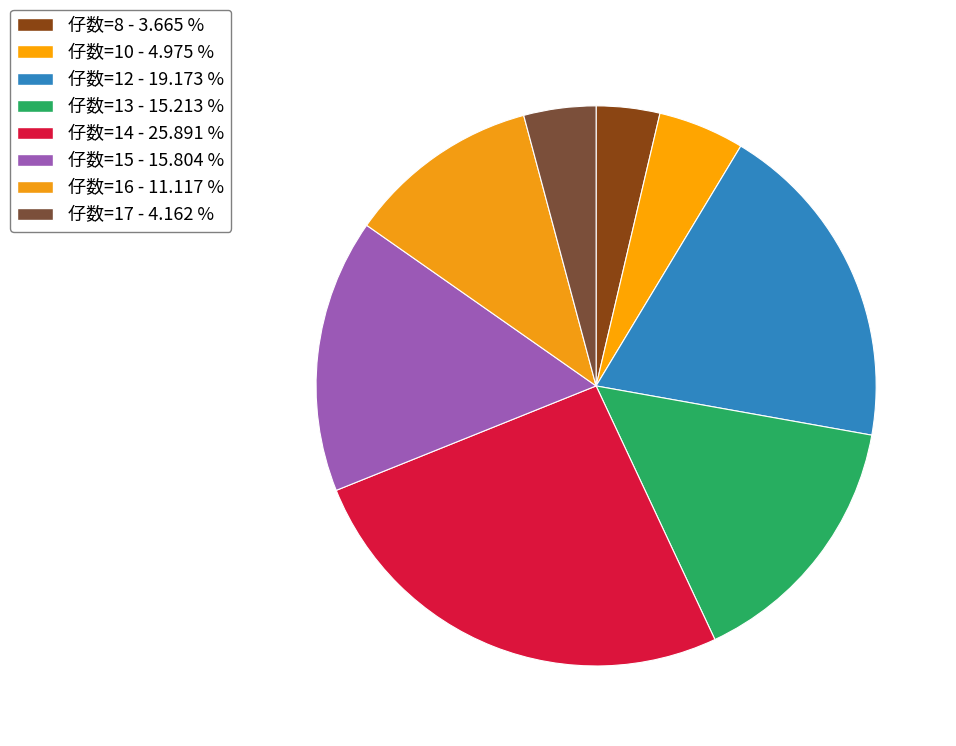

What is the smallest slice in the pie chart?

8